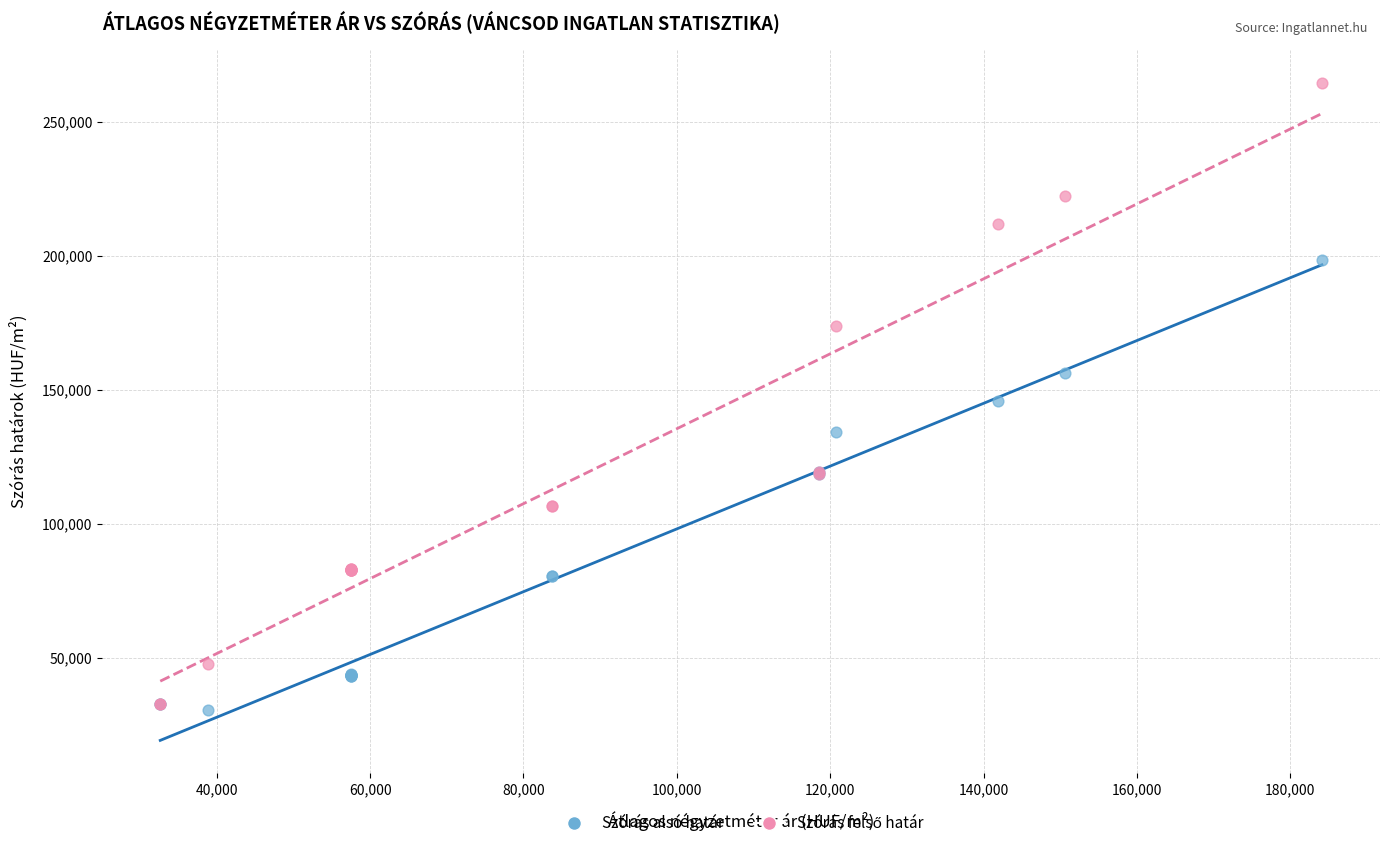

Which series contains the lowest Y value?

Szórás alsó határ